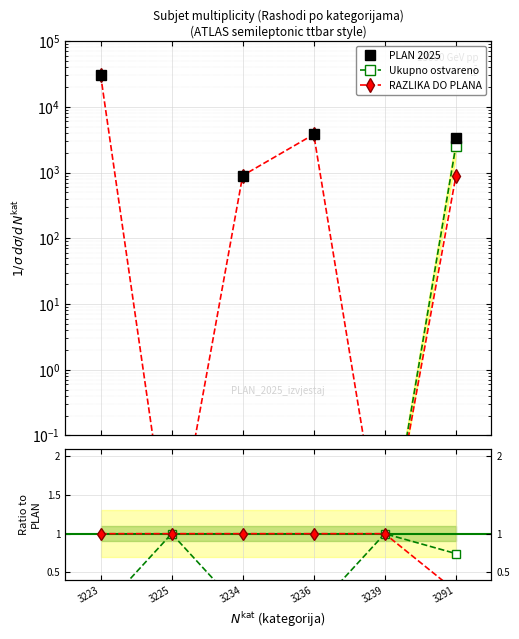

What is the difference between the maximum and minimum values in the PLAN 2025 series?

30400.0